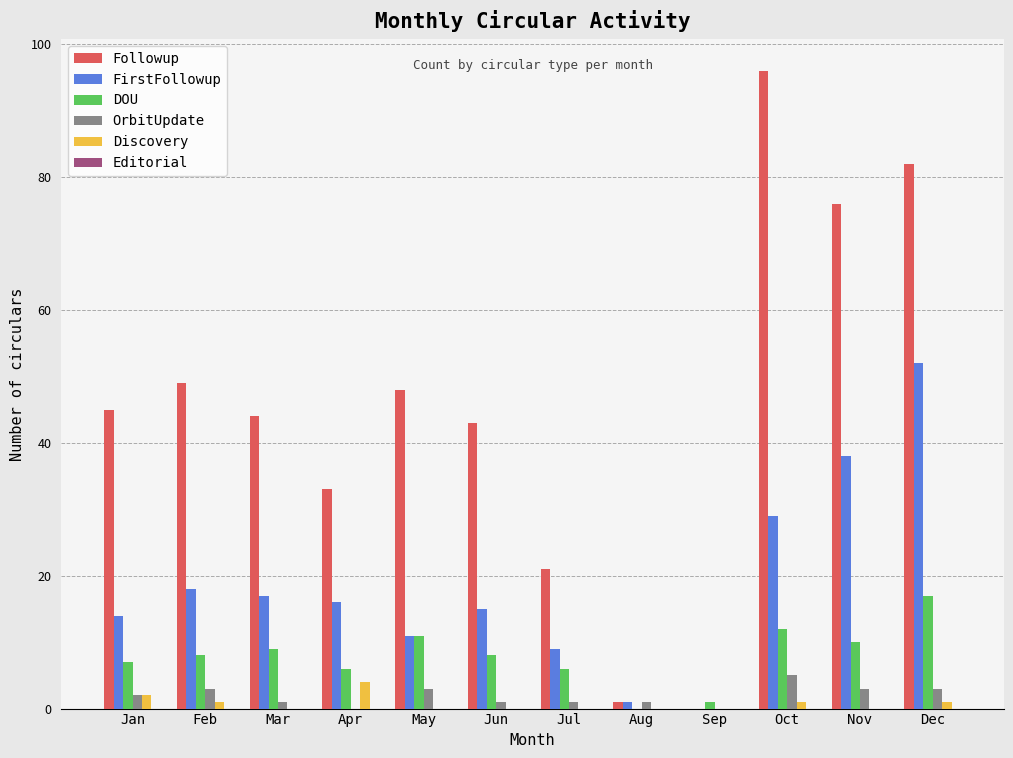

True or false: Discovery has a value of 0 at Jul.

True